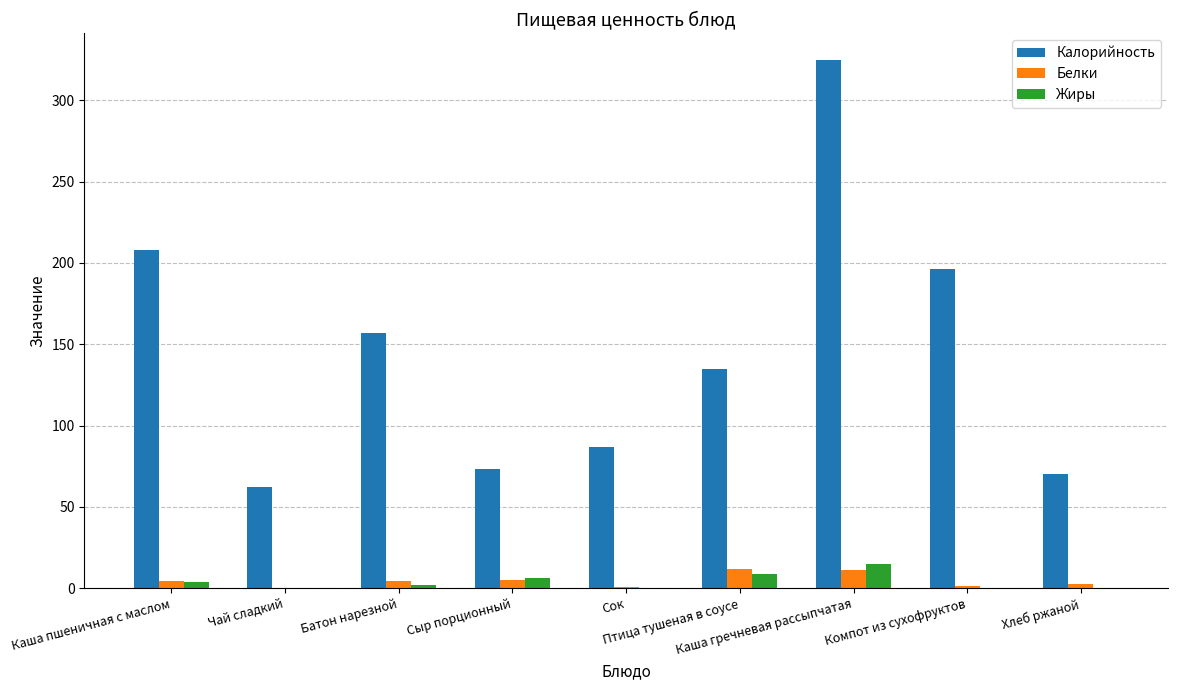

Where is Калорийность nearest to the value 193?

Компот из сухофруктов